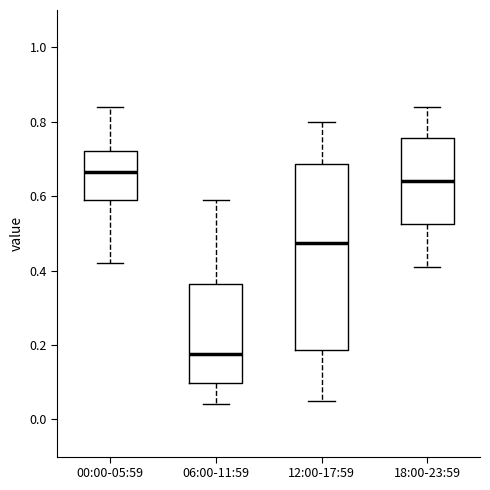

Where does the median line of the box for 12:00-17:59 sit on the y-axis? The values are not printed on the chart, so give them approximately, as read against the axis.

0.48